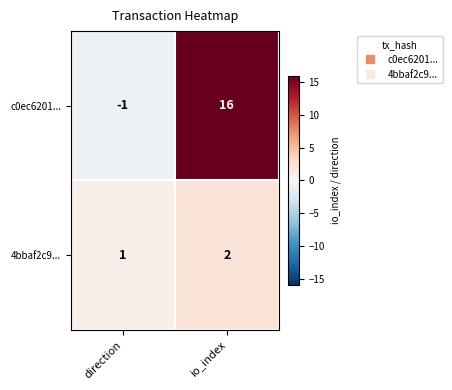

Reading left to right, list all the values displayed in this chart.

c0ec6201...: -1	16
4bbaf2c9...: 1	2